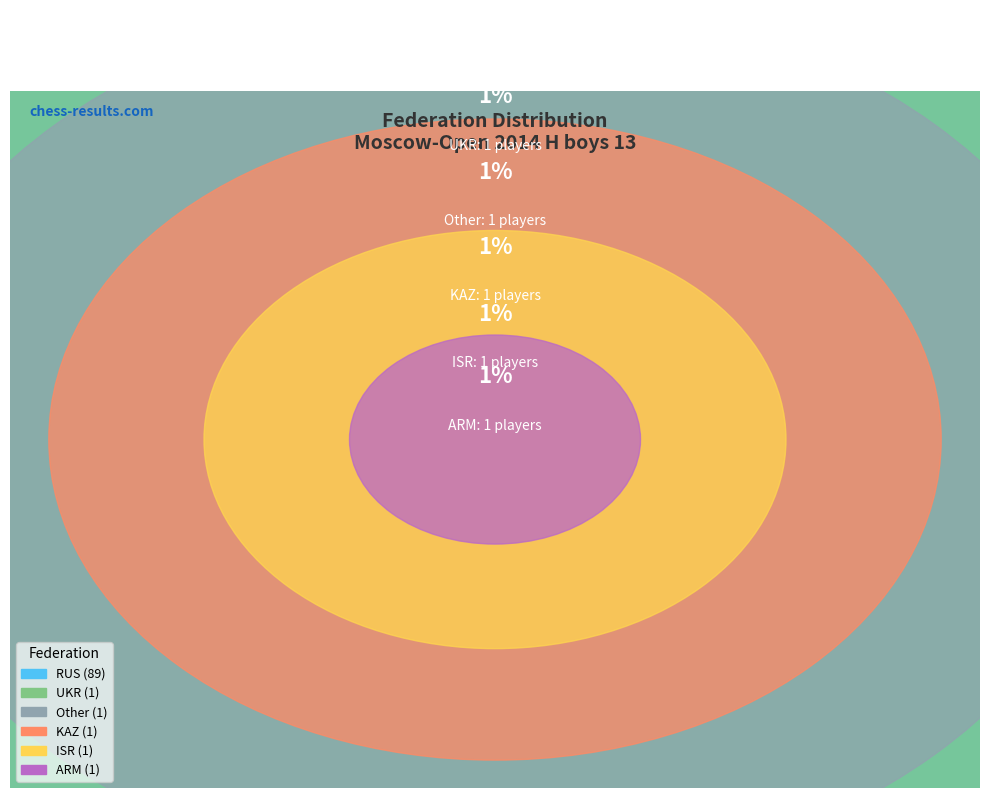

Which has a higher value, RUS or UKR?

RUS